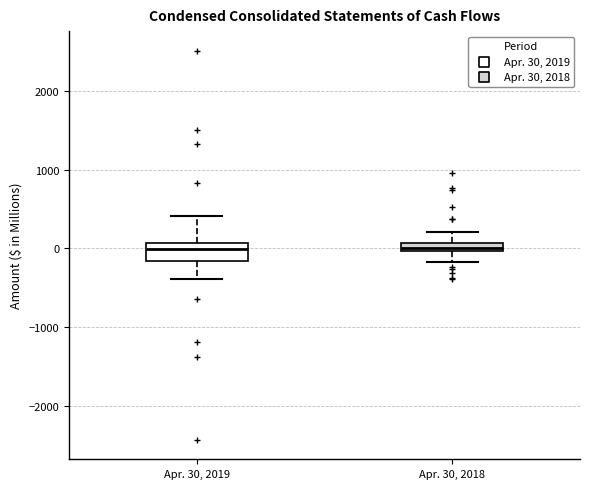

Which box is the tallest, from its lower edge to its upper edge?

Apr. 30, 2019